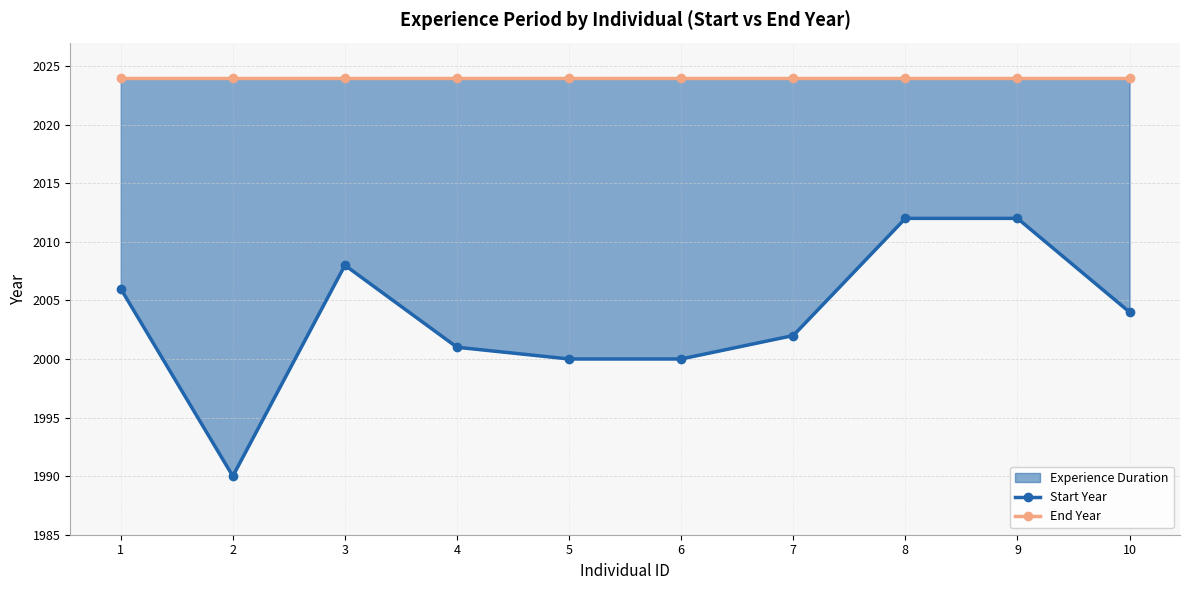

What is the maximum value for Start Year?

2012